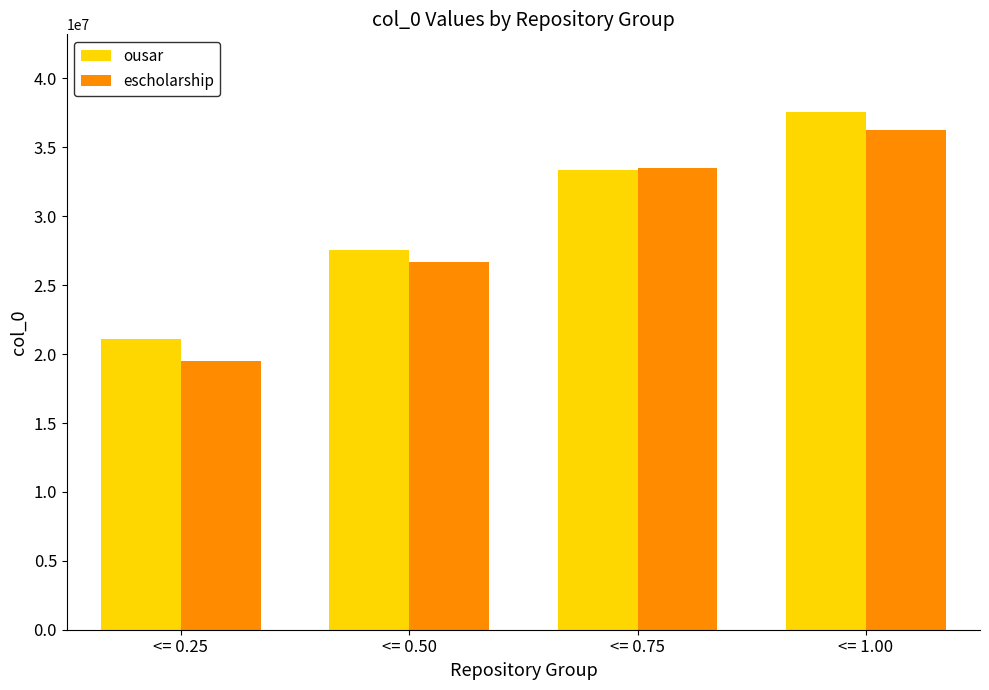

List the labels in order of ousar value, largest first.

<= 1.00, <= 0.75, <= 0.50, <= 0.25